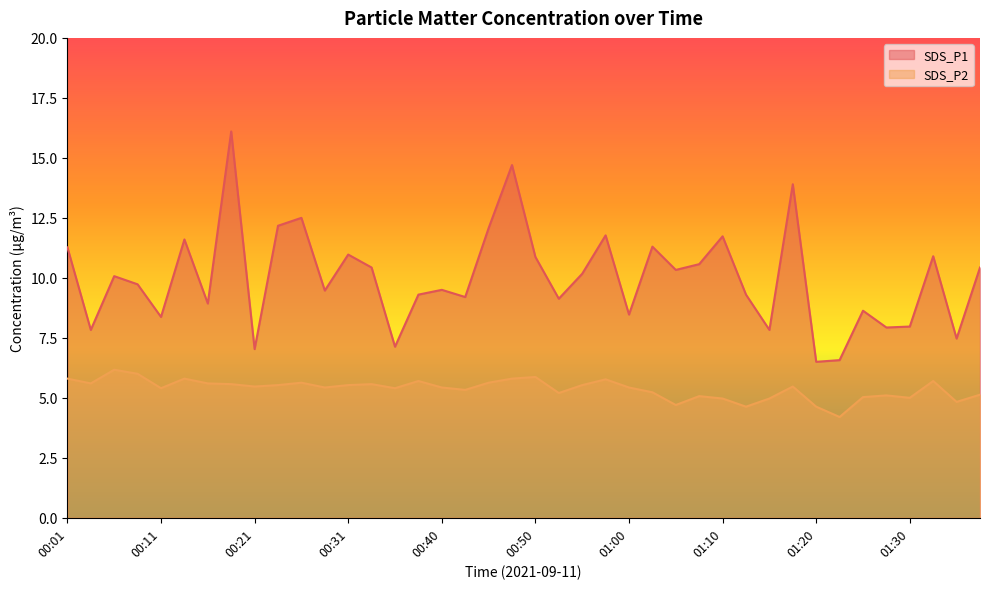

Reading right to left, transcribe all the data shown in this chart.

SDS_P1: 01:37=10.4	01:35=7.5	01:32=10.9	01:30=8.0	01:27=7.9	01:25=8.6	01:22=6.6	01:20=6.5	01:18=13.9	01:15=7.8	01:12=9.3	01:10=11.7	01:07=10.6	01:05=10.3	01:03=11.3	01:00=8.5	00:58=11.8	00:55=10.2	00:53=9.1	00:50=10.9	00:48=14.7	00:45=12.1	00:43=9.2	00:40=9.5	00:38=9.3	00:36=7.1	00:33=10.4	00:31=11.0	00:28=9.5	00:26=12.5	00:23=12.2	00:21=7.0	00:18=16.1	00:16=8.9	00:13=11.6	00:11=8.4	00:09=9.7	00:06=10.1	00:04=7.8	00:01=11.3
SDS_P2: 01:37=5.1	01:35=4.8	01:32=5.7	01:30=5.0	01:27=5.1	01:25=5.0	01:22=4.2	01:20=4.6	01:18=5.5	01:15=5.0	01:12=4.6	01:10=5.0	01:07=5.1	01:05=4.7	01:03=5.2	01:00=5.4	00:58=5.8	00:55=5.5	00:53=5.2	00:50=5.9	00:48=5.8	00:45=5.6	00:43=5.3	00:40=5.4	00:38=5.7	00:36=5.4	00:33=5.6	00:31=5.5	00:28=5.4	00:26=5.6	00:23=5.5	00:21=5.5	00:18=5.6	00:16=5.6	00:13=5.8	00:11=5.4	00:09=6.0	00:06=6.2	00:04=5.6	00:01=5.8